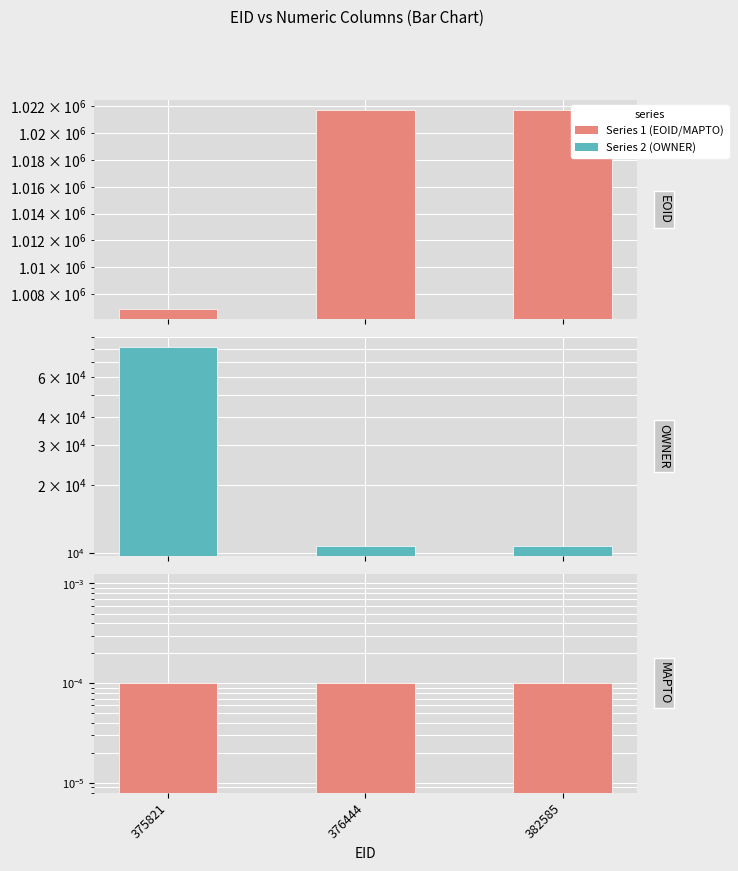

List the labels in order of MAPTO value, smallest first.

375821, 376444, 382585